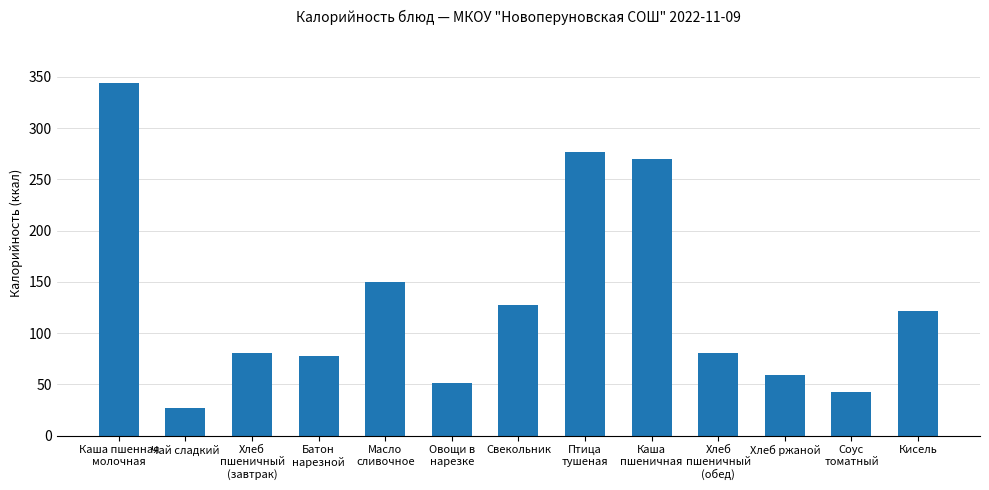

What is the value of the 11th bar from the left?

59.4